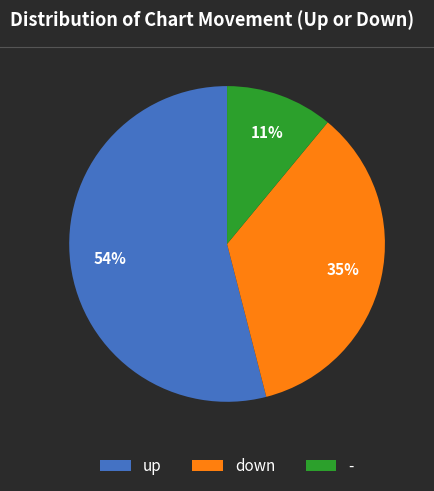

What is the ratio of the value at - to the value at up?

0.2